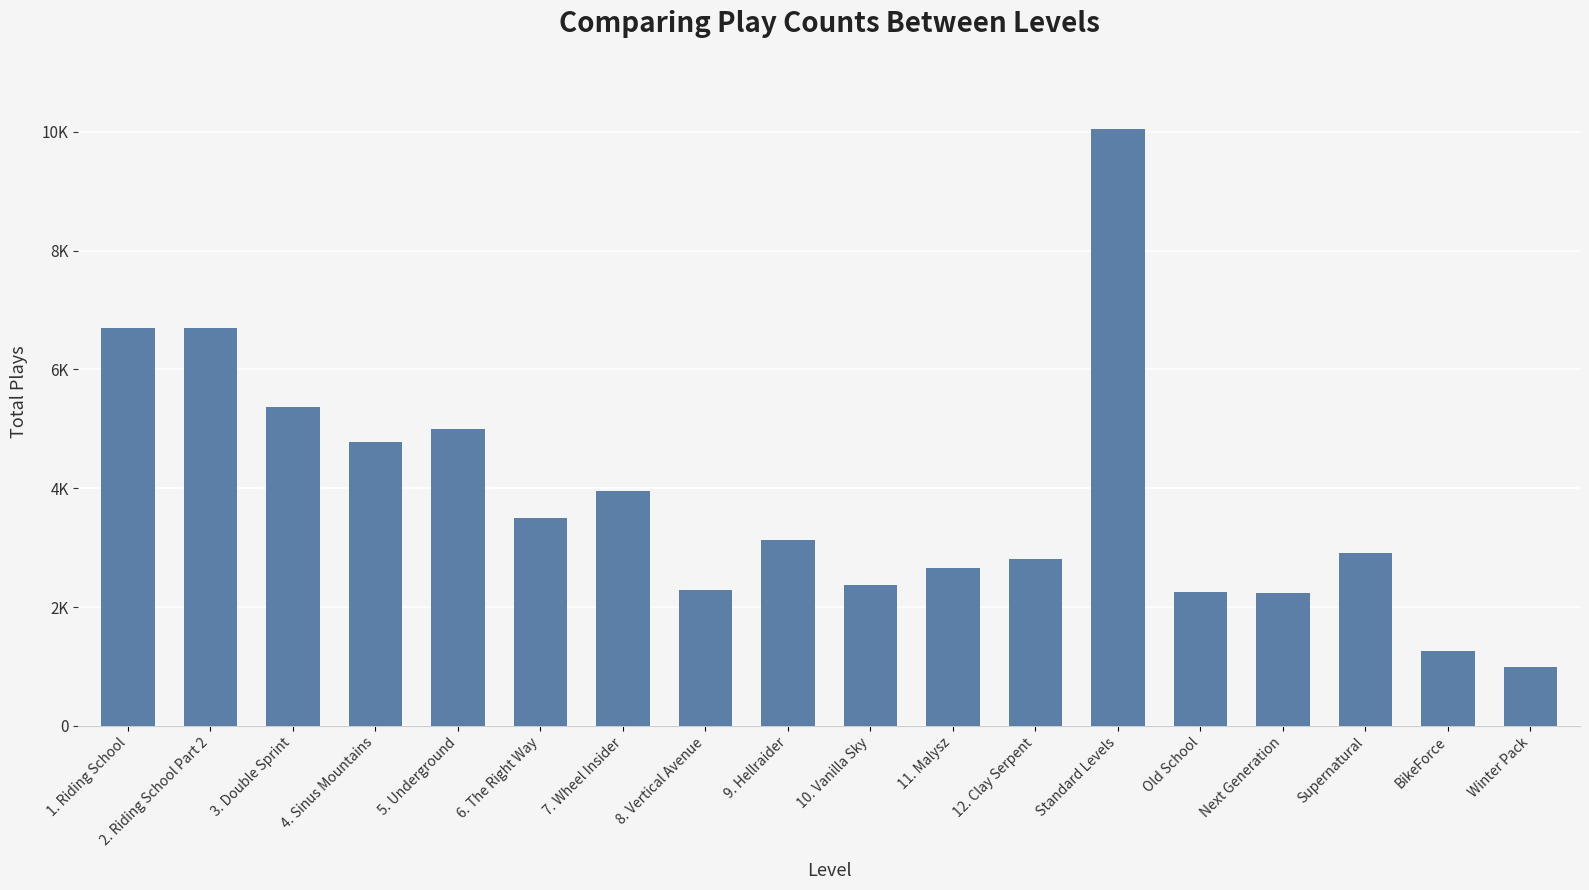

What is the change in value from 7. Wheel Insider to Next Generation?

-1707